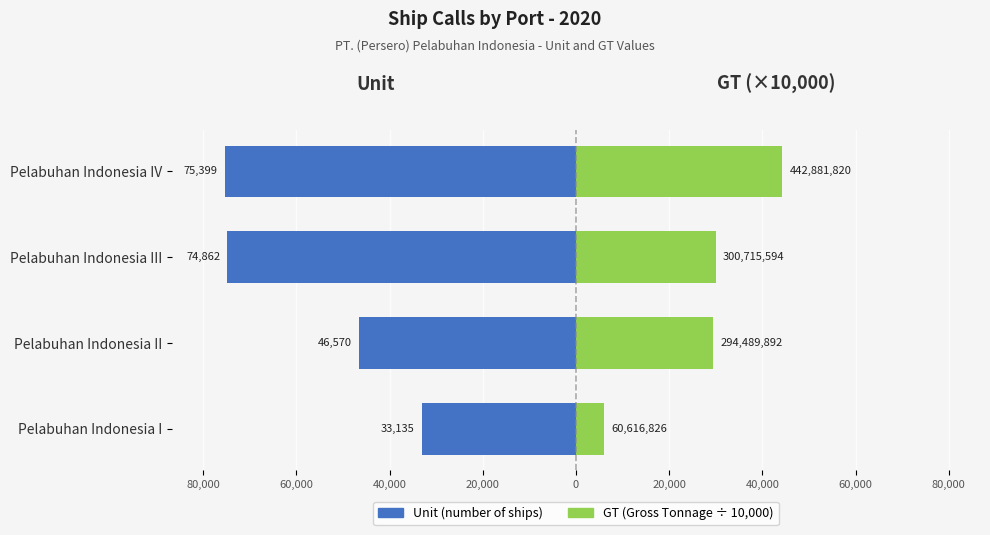

Between Pelabuhan Indonesia II and Pelabuhan Indonesia IV, which is larger?

Pelabuhan Indonesia II